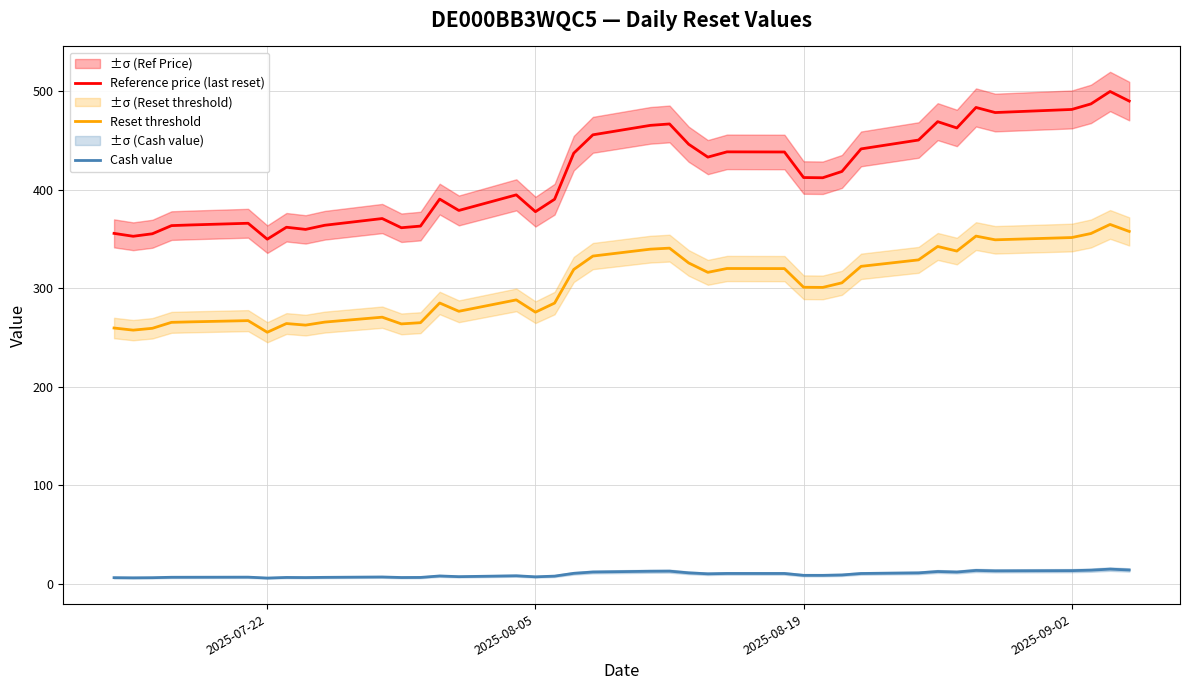

True or false: Cash value has a value of 8.7 at 2025-08-19.

True